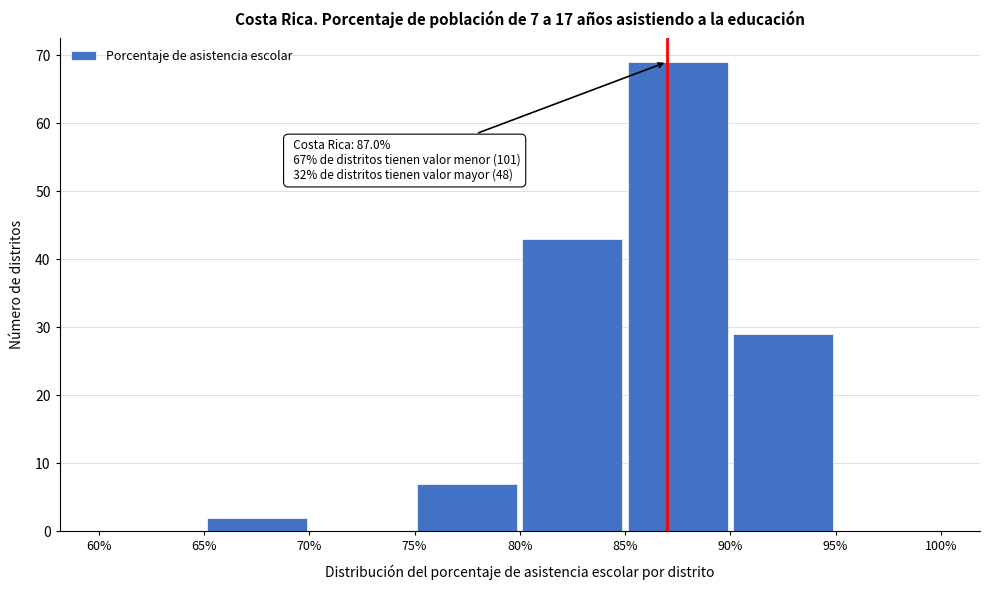

Over which range of the x-axis is the bar tallest?

85% to 90%